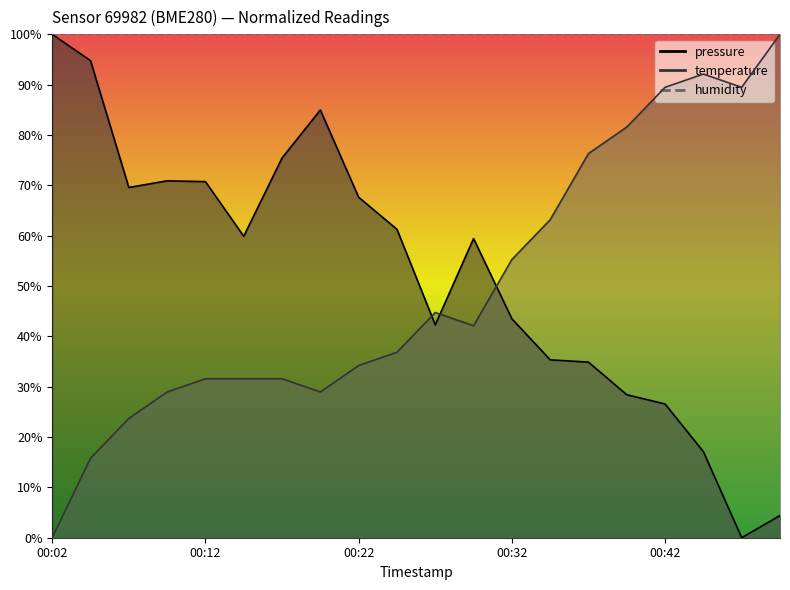

Is the value of pressure at 00:17 greater than the value of temperature at 00:14?

Yes